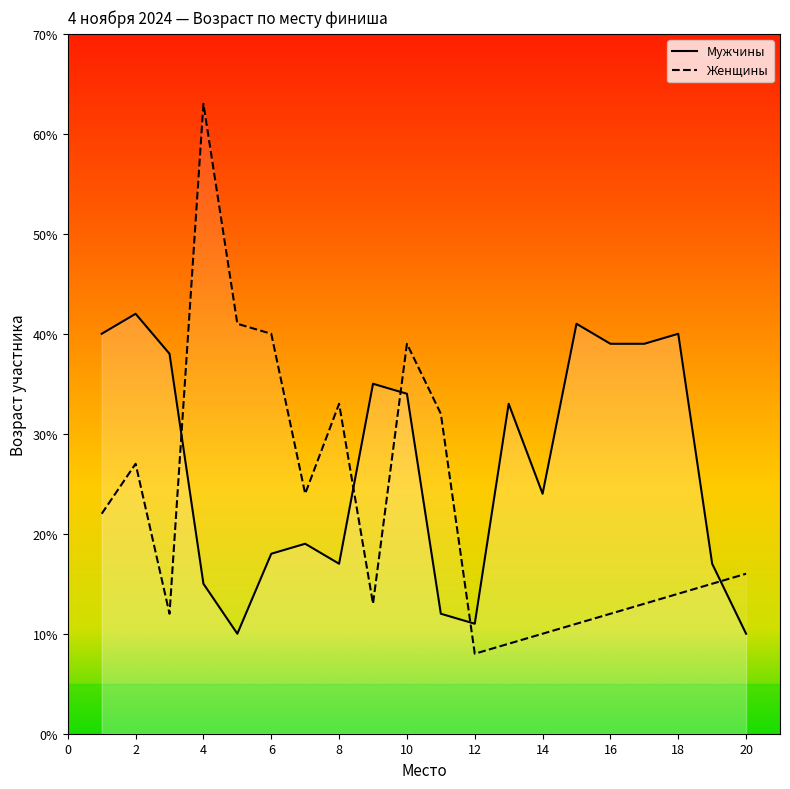

What is the maximum value shown in the chart?

63